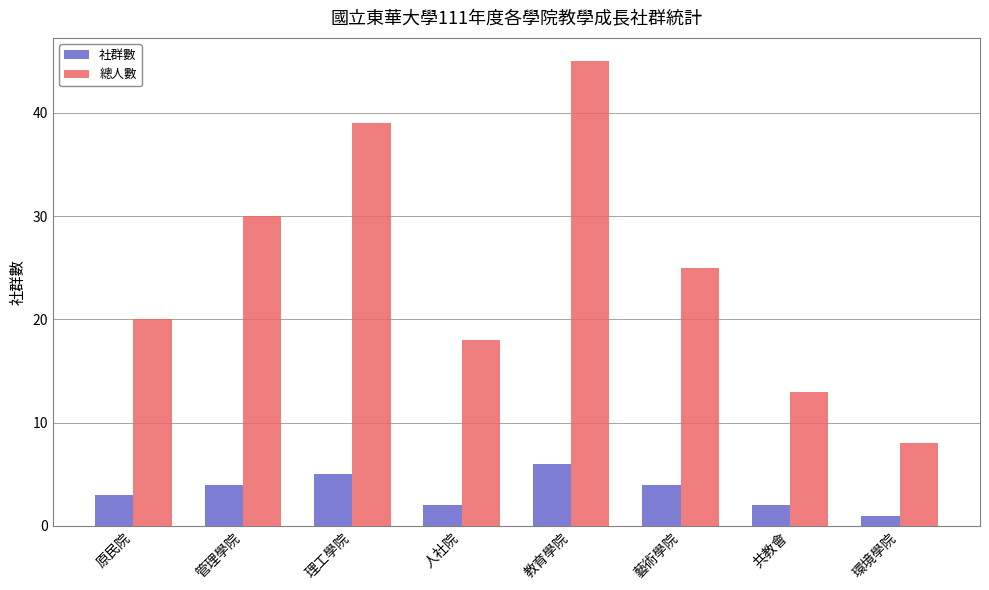

Reading left to right, extract all data points from this chart.

社群數: 原民院=3	管理學院=4	理工學院=5	人社院=2	教育學院=6	藝術學院=4	共教會=2	環境學院=1
總人數: 原民院=20	管理學院=30	理工學院=39	人社院=18	教育學院=45	藝術學院=25	共教會=13	環境學院=8